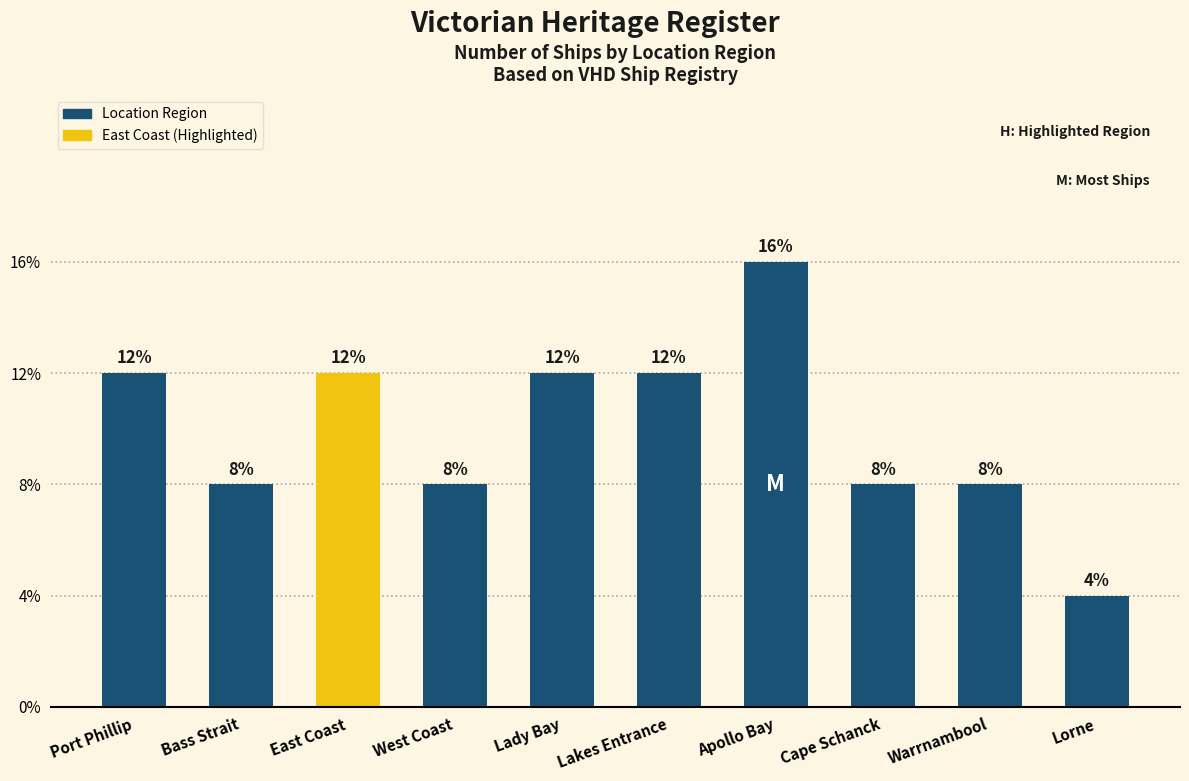

Does the chart contain any negative values?

No